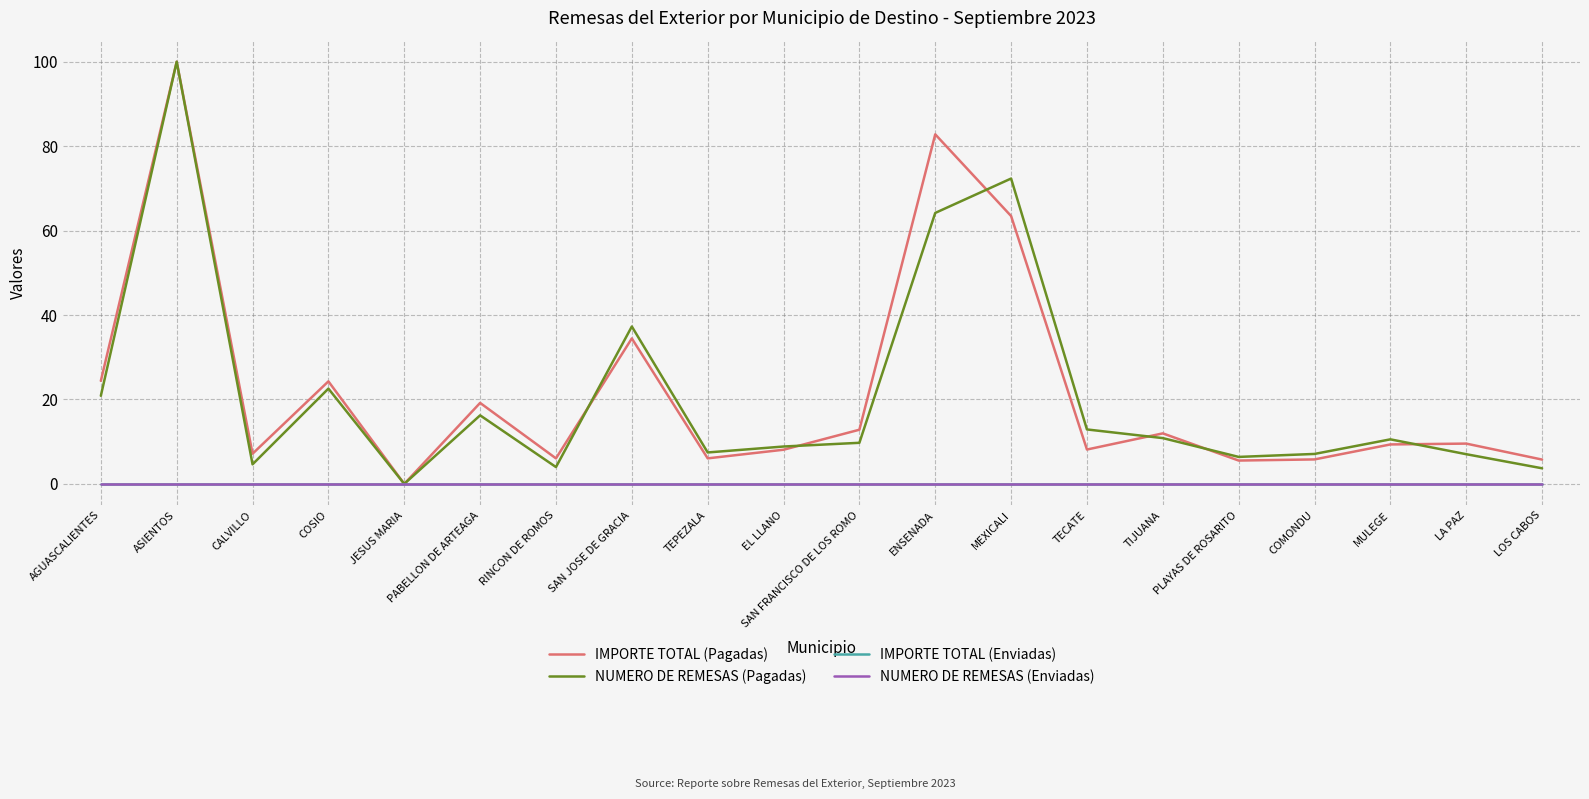

Rank the categories by IMPORTE TOTAL (Enviadas) value from lowest to highest.

AGUASCALIENTES, ASIENTOS, CALVILLO, COSIO, JESUS MARIA, PABELLON DE ARTEAGA, RINCON DE ROMOS, SAN JOSE DE GRACIA, TEPEZALA, EL LLANO, SAN FRANCISCO DE LOS ROMO, ENSENADA, MEXICALI, TECATE, TIJUANA, PLAYAS DE ROSARITO, COMONDU, MULEGE, LA PAZ, LOS CABOS